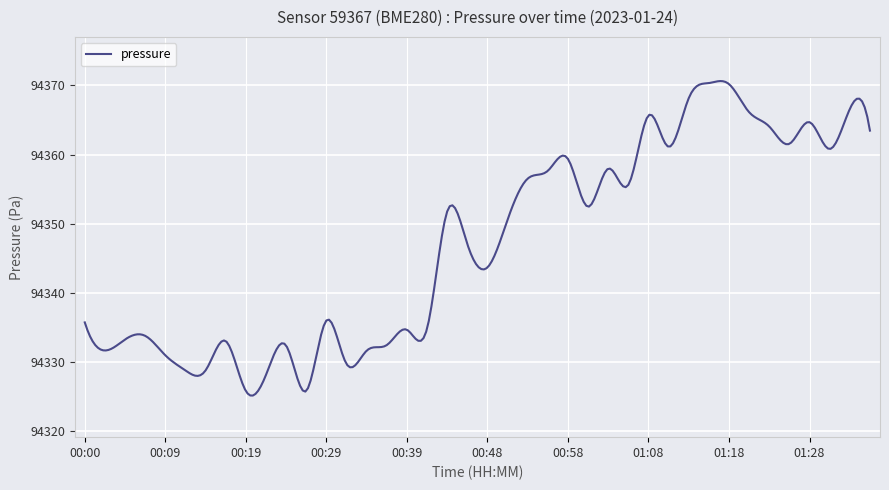

What is the maximum value shown in the chart?

94370.6